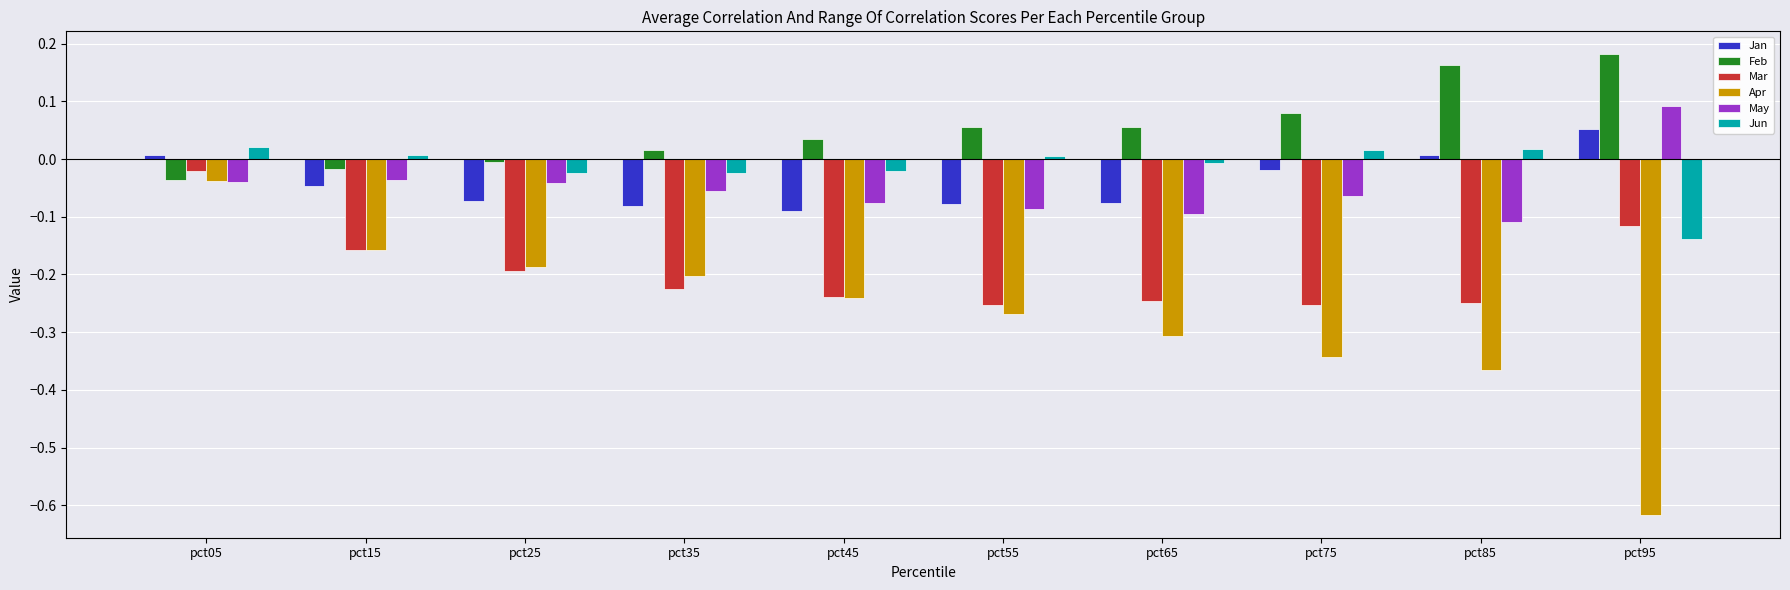

Is it true that Jan equals -0.0 at pct75?

True